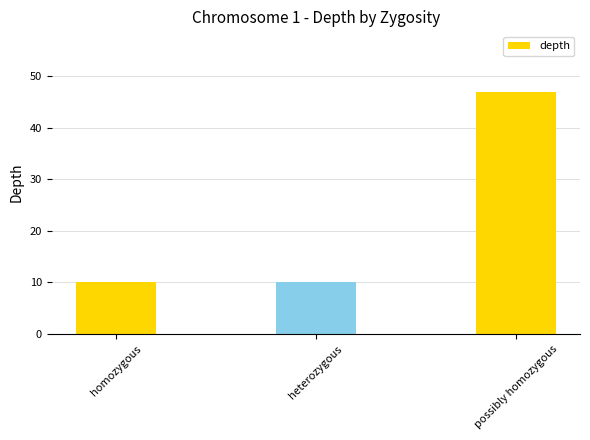

What is the difference between the values at homozygous and possibly homozygous?

37